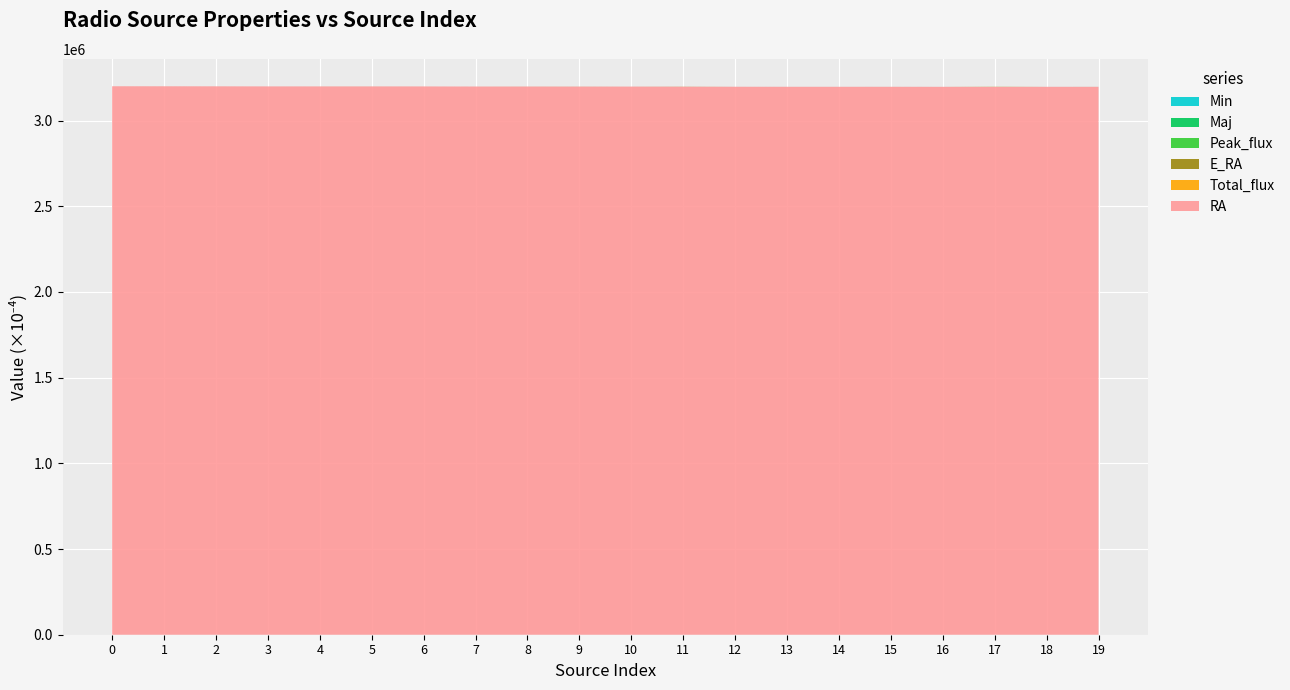

Reading left to right, list all the values displayed in this chart.

RA: 320.0	320.0	320.0	319.9	319.9	319.9	319.9	319.9	319.9	319.8	319.8	319.8	319.7	319.7	319.7	319.7	319.7	319.7	319.7	319.7
Total_flux: 0.0	0.0	0.0	0.0	0.0	0.0	0.0	0.0	0.0	0.0	0.0	0.0	0.0	0.0	0.0	0.0	0.0	0.0	0.0	0.0
E_RA: 0.0	0.0	0.0	0.0	0.0	0.0	0.0	0.0	0.0	0.0	0.0	0.0	0.0	0.0	0.0	0.0	0.0	0.0	0.0	0.0
Peak_flux: 0.0	0.0	0.0	0.0	0.0	0.0	0.0	0.0	0.0	0.0	0.0	0.0	0.0	0.0	0.0	0.0	0.0	0.0	0.0	0.0
Maj: 0.0	0.0	0.0	0.0	0.0	0.0	0.0	0.0	0.0	0.0	0.0	0.0	0.0	0.0	0.0	0.0	0.0	0.0	0.0	0.0
Min: 0.0	0.0	0.0	0.0	0.0	0.0	0.0	0.0	0.0	0.0	0.0	0.0	0.0	0.0	0.0	0.0	0.0	0.0	0.0	0.0